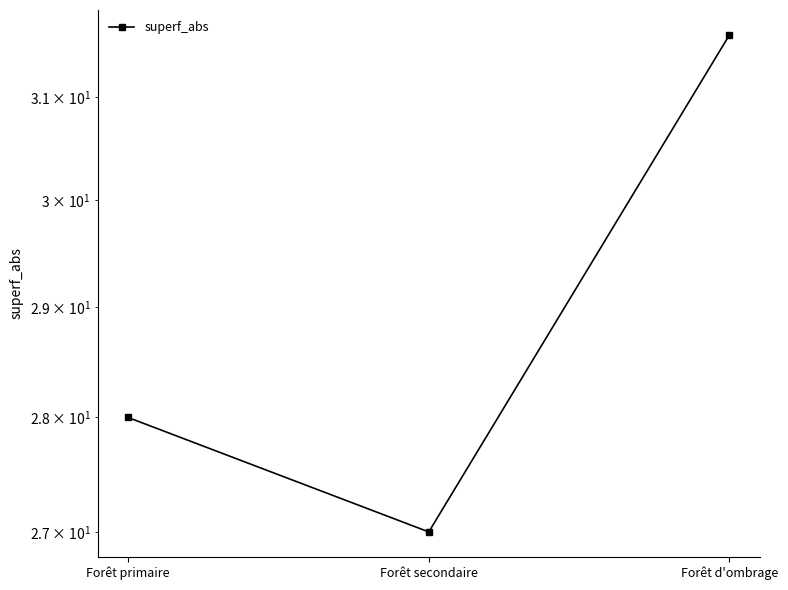

Between Forêt primaire and Forêt secondaire, which is larger?

Forêt primaire